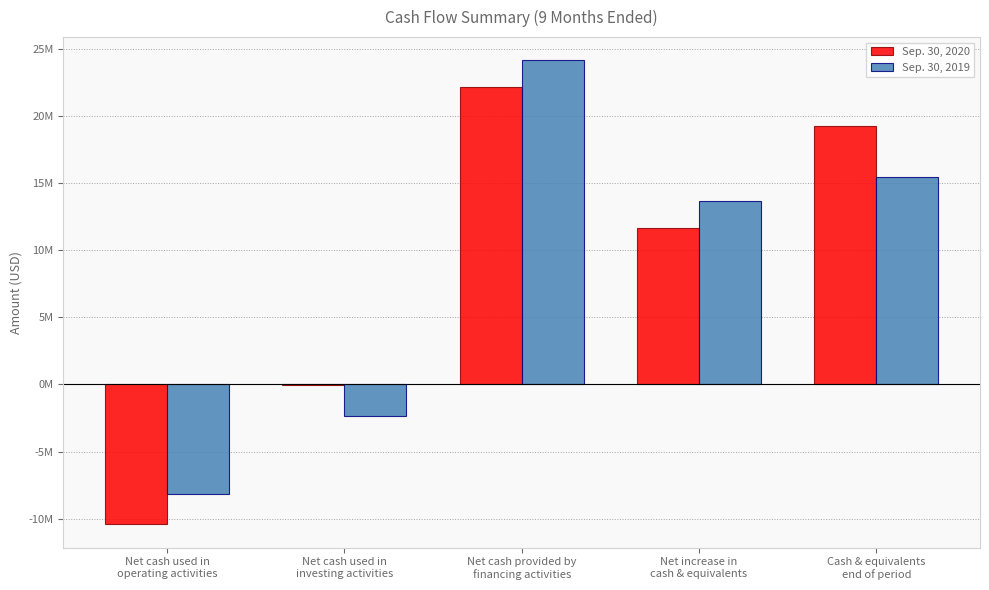

Which category has the lowest value across all series?

Net cash used in
operating activities